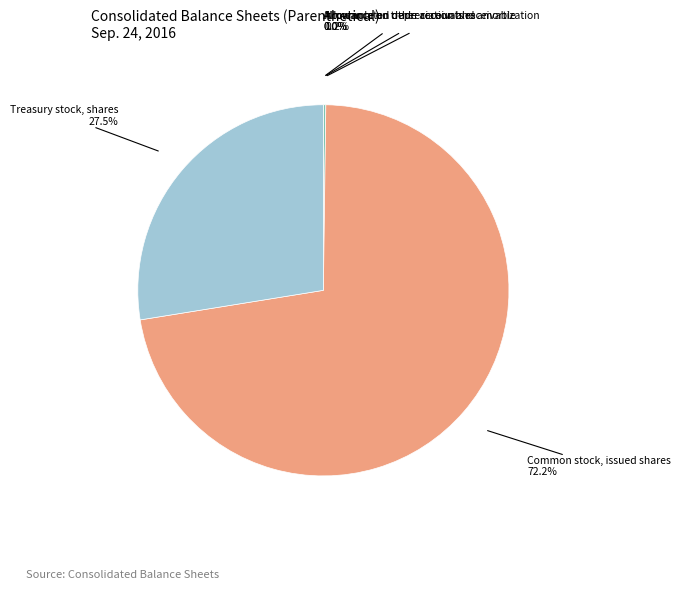

Is there a majority slice in this chart?

Yes